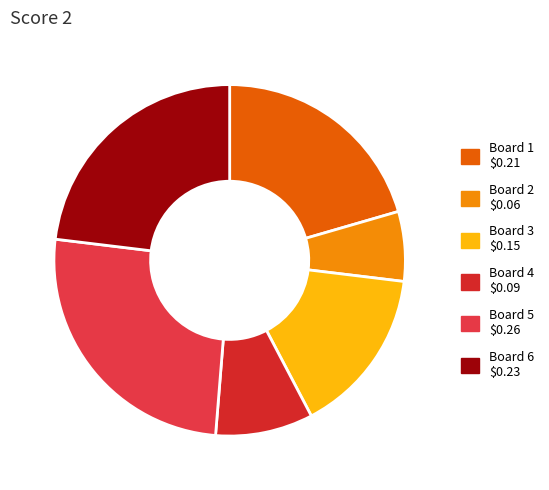

To the nearest percent, what is the average slice percentage?

17%